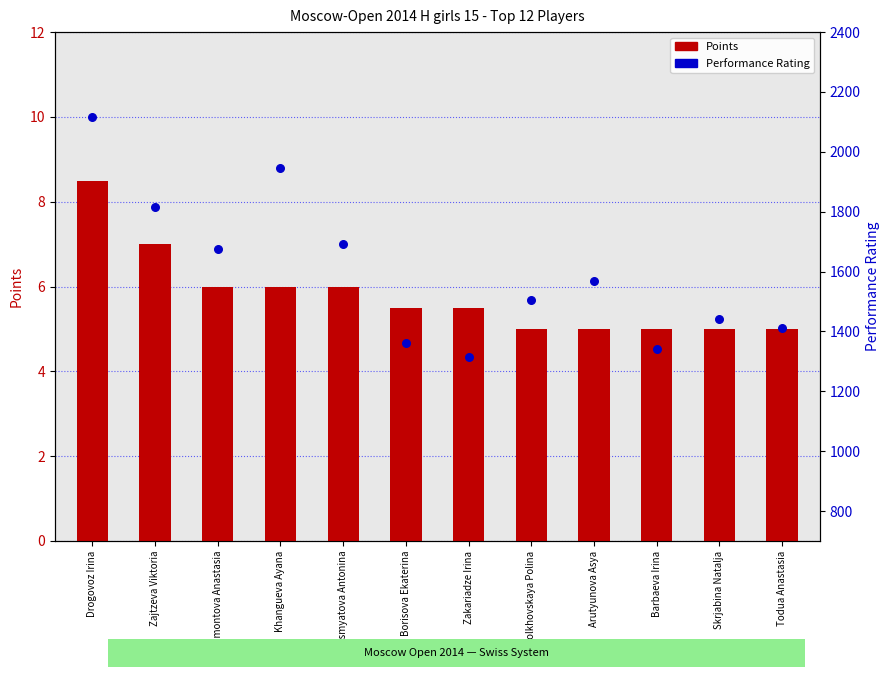

Which series has the largest Y range (max minus min)?

Performance Rating